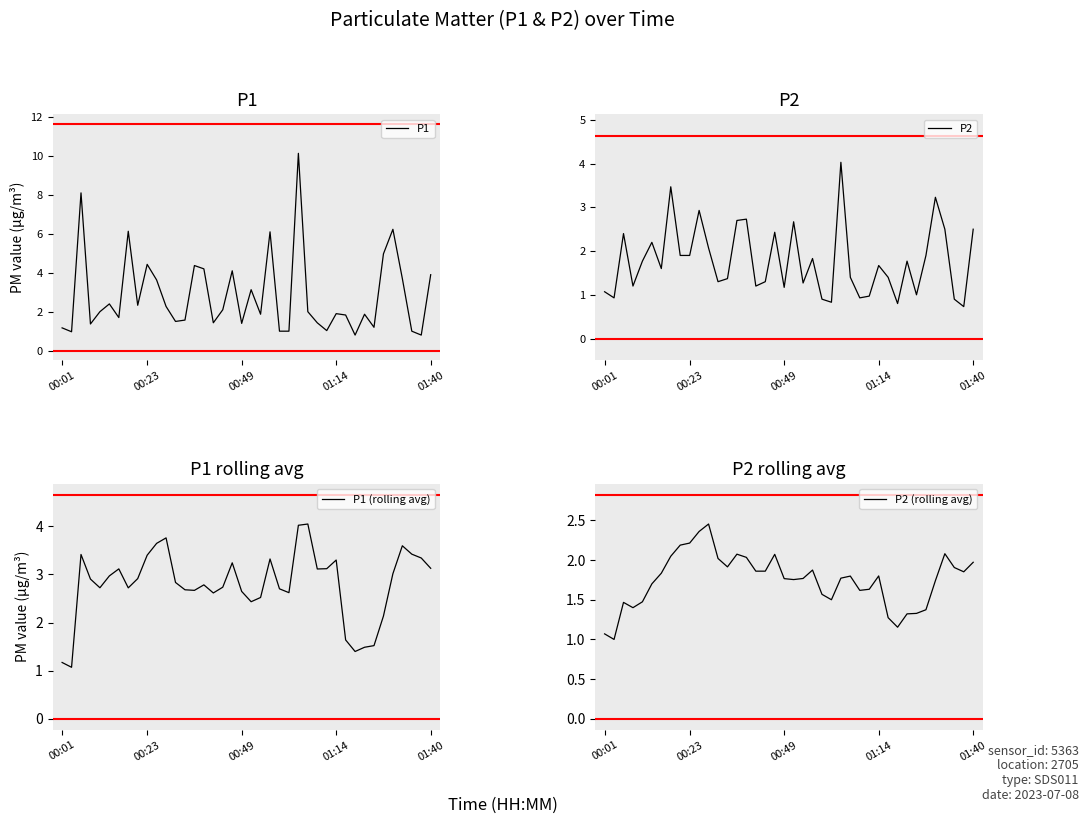

The P1 series shows 1.3 at 01:40. True or false?

False